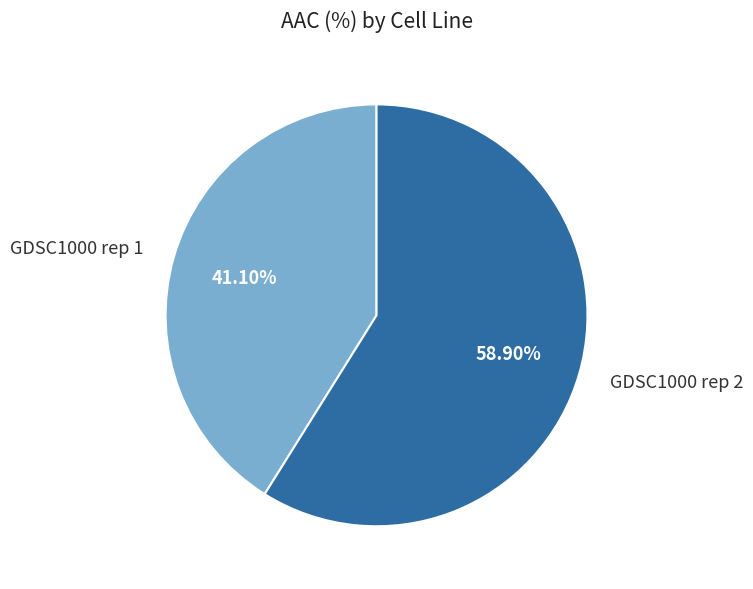

What percentage is the GDSC1000 rep 1 slice, to the nearest percent?

41%